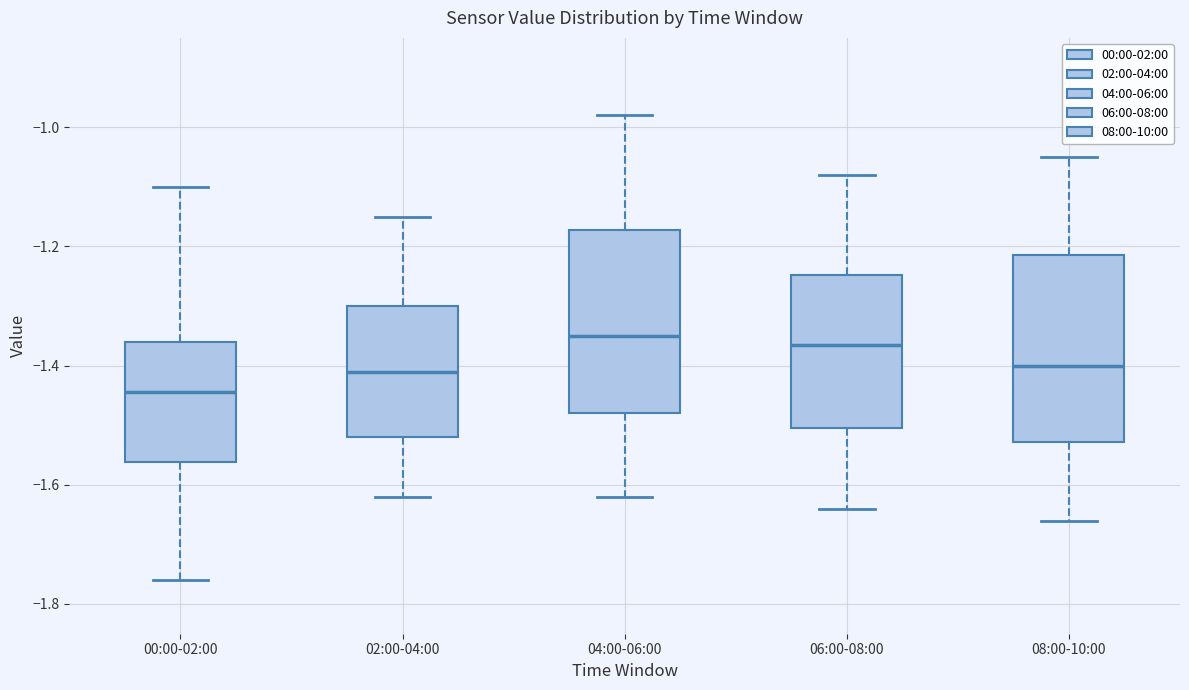

Where does the upper whisker of the box for 02:00-04:00 end on the y-axis? The values are not printed on the chart, so give them approximately, as read against the axis.

-1.14